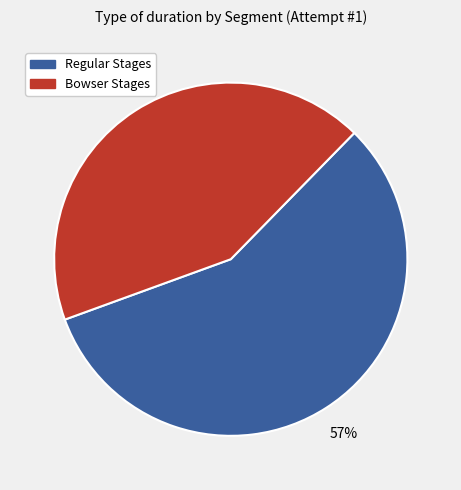

Which category has the smallest portion of the pie?

Bowser Stages